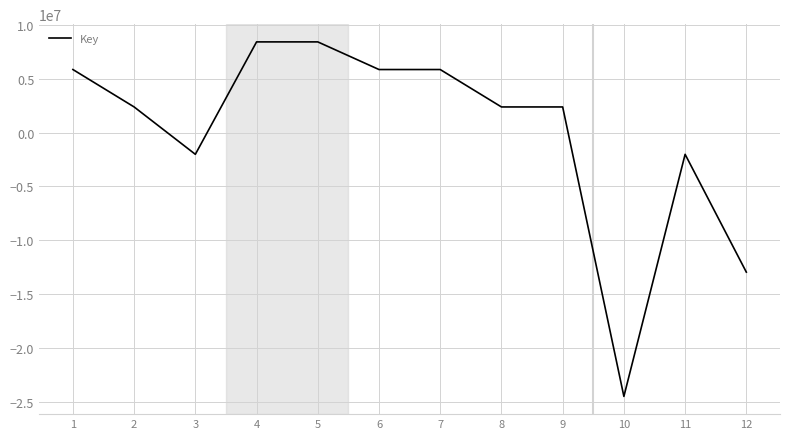

What is the smallest value displayed?

-24480012.1